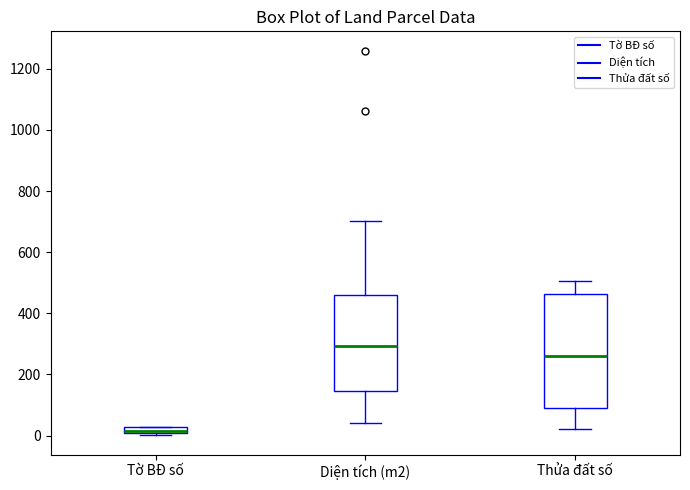

Which box is the tallest, from its lower edge to its upper edge?

Thửa đất số